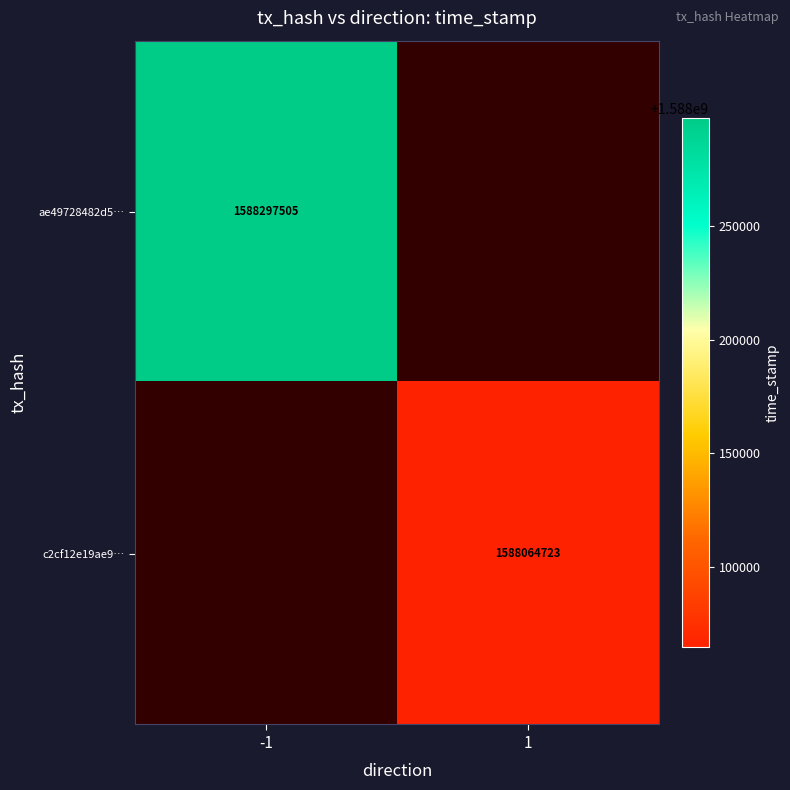

Is it true that c2cf12e19ae9… equals 761999024 at 1?

False